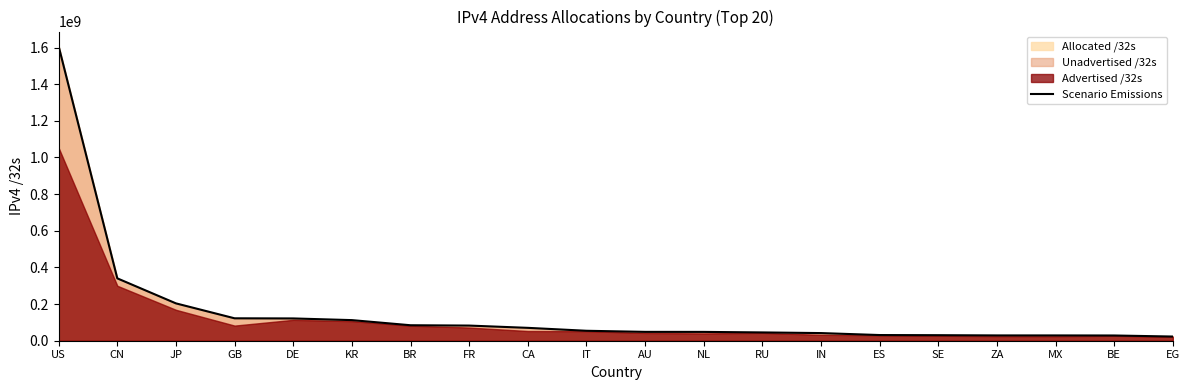

Which label corresponds to the largest value in the chart?

US